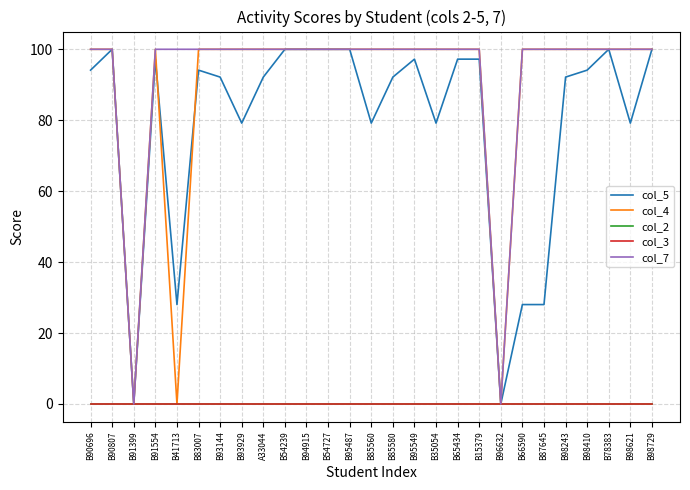

Is the value of col_7 at B85560 greater than the value of col_2 at B94915?

Yes